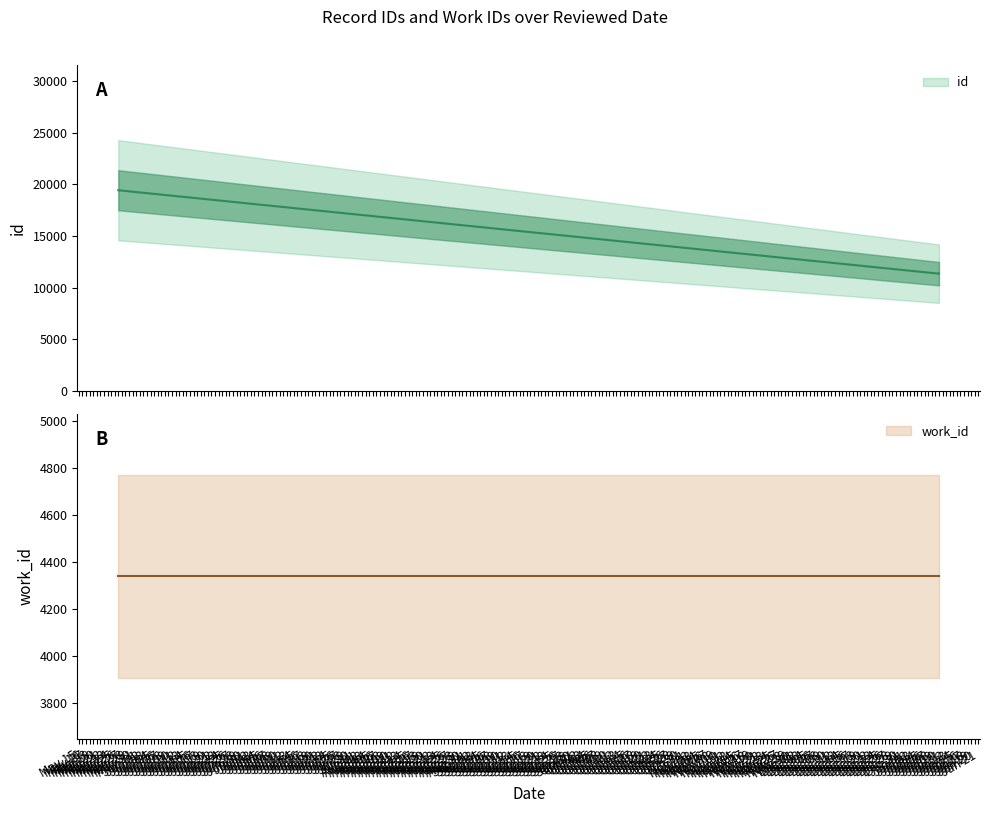

What is the label of the 1st point from the right?

Jan 10